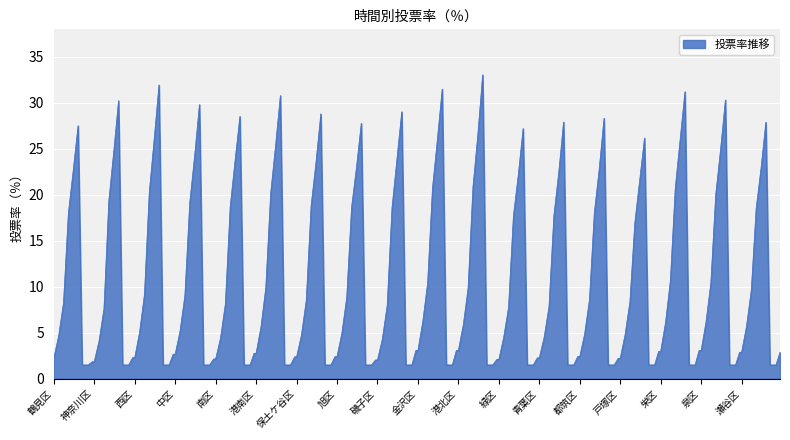

What is the minimum value shown in the chart?

1.5